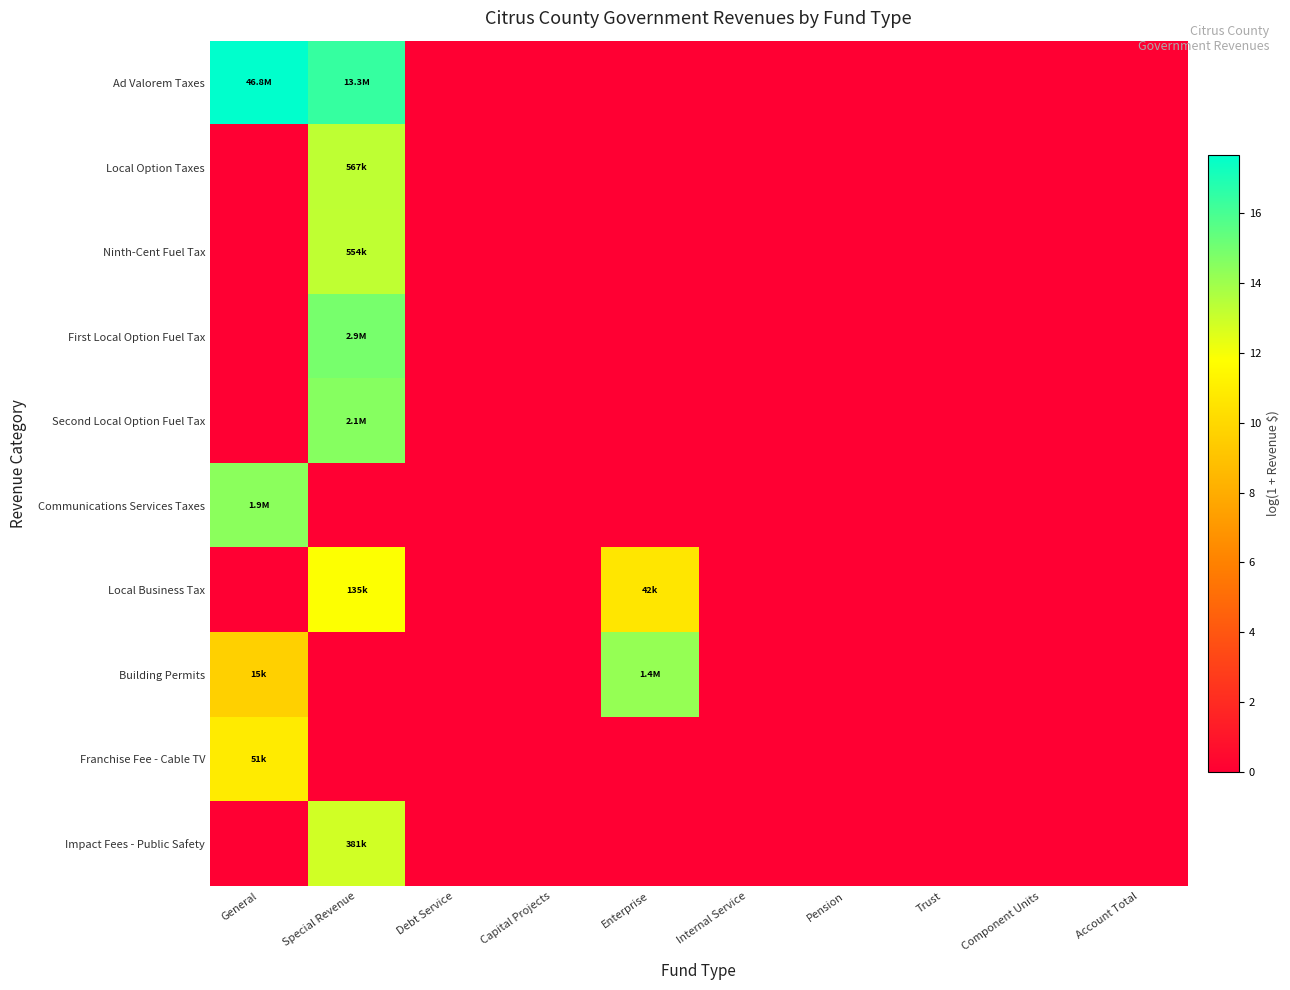

How many distinct data groups are displayed?

10